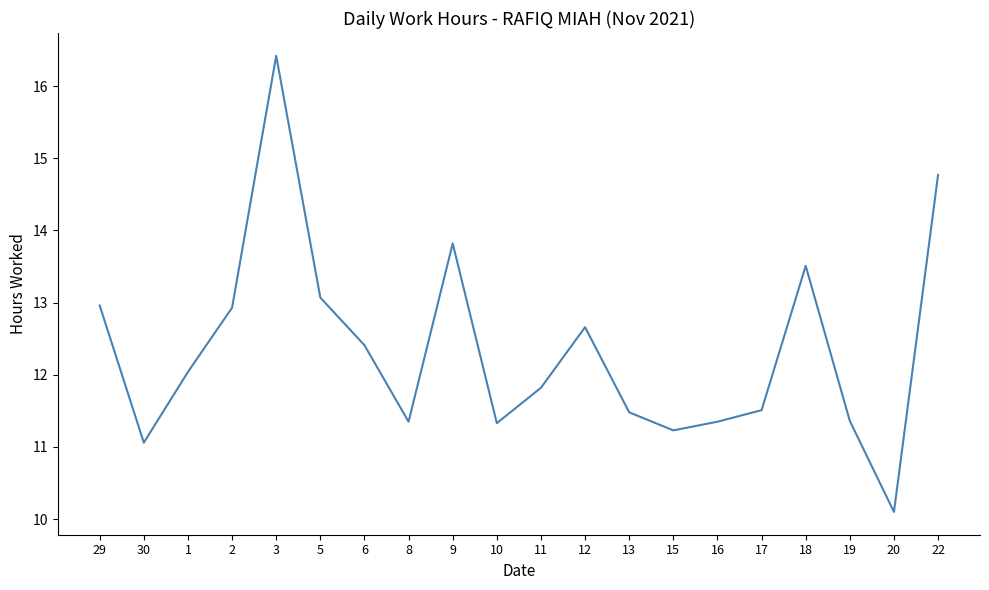

True or false: the data shows 17.6 at 19.

False